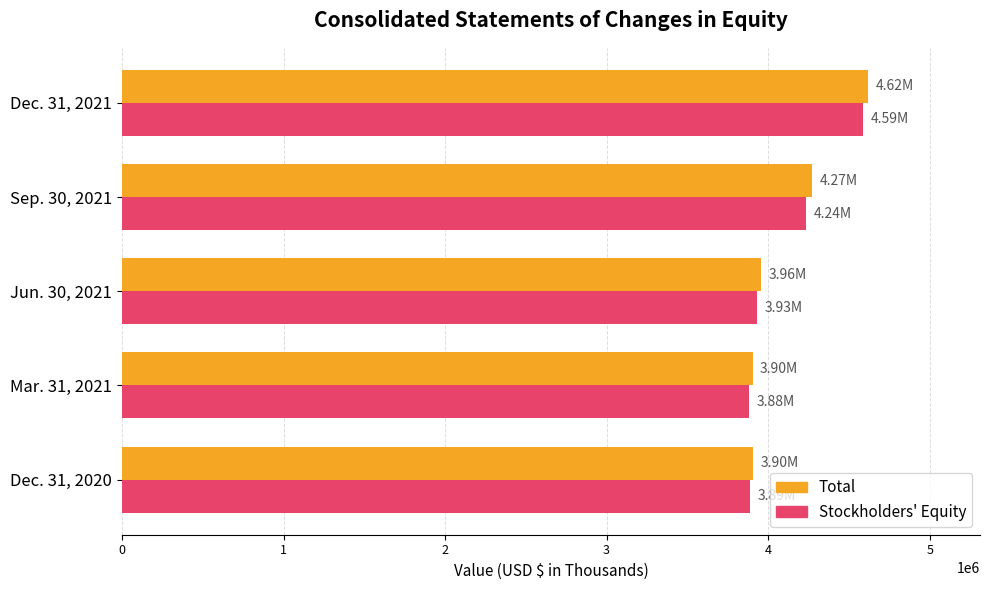

Rank the categories by Stockholders' Equity value from highest to lowest.

Dec. 31, 2021, Sep. 30, 2021, Jun. 30, 2021, Dec. 31, 2020, Mar. 31, 2021